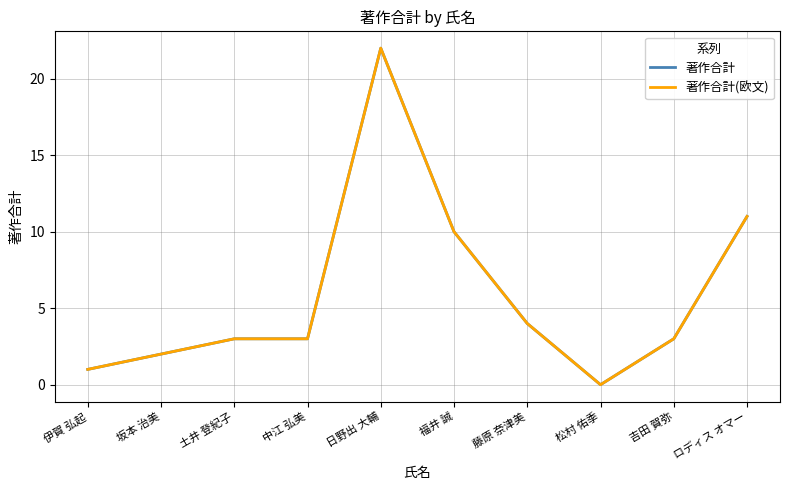

At which category does 著作合計(欧文) reach its first local peak?

日野出 大輔